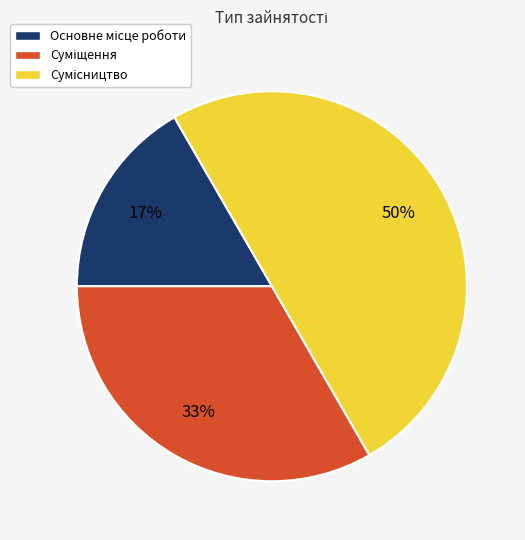

How many slices are in this pie chart?

3